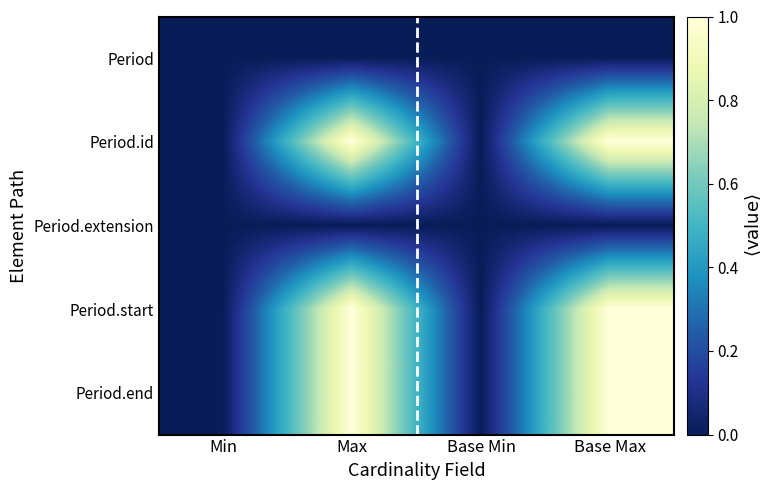

Rank the series by their maximum value, from lowest to highest.

Period, Period.extension, Period.id, Period.start, Period.end